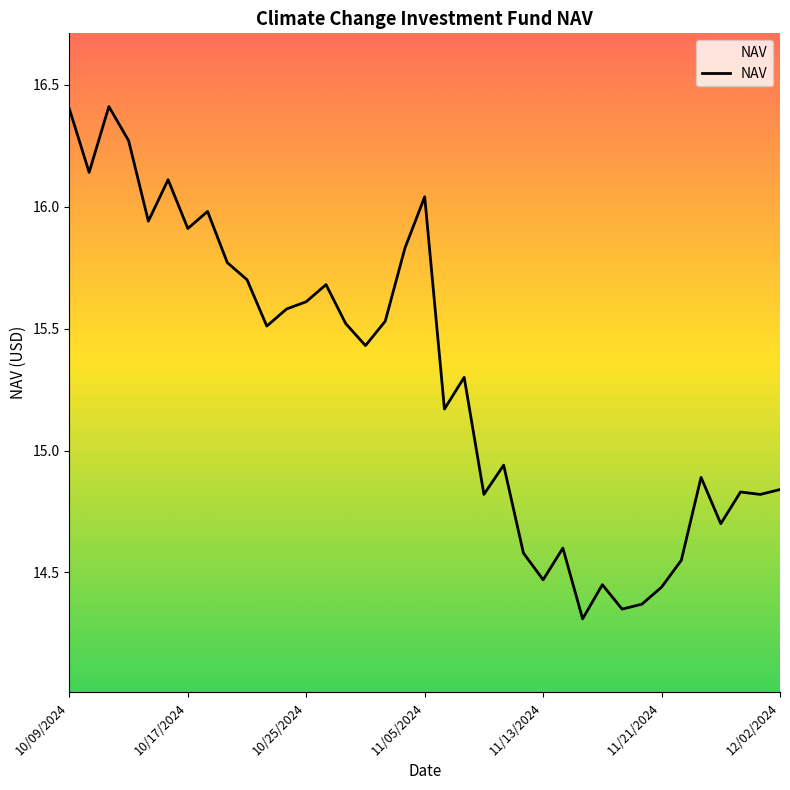

What is the maximum value shown in the chart?

16.4